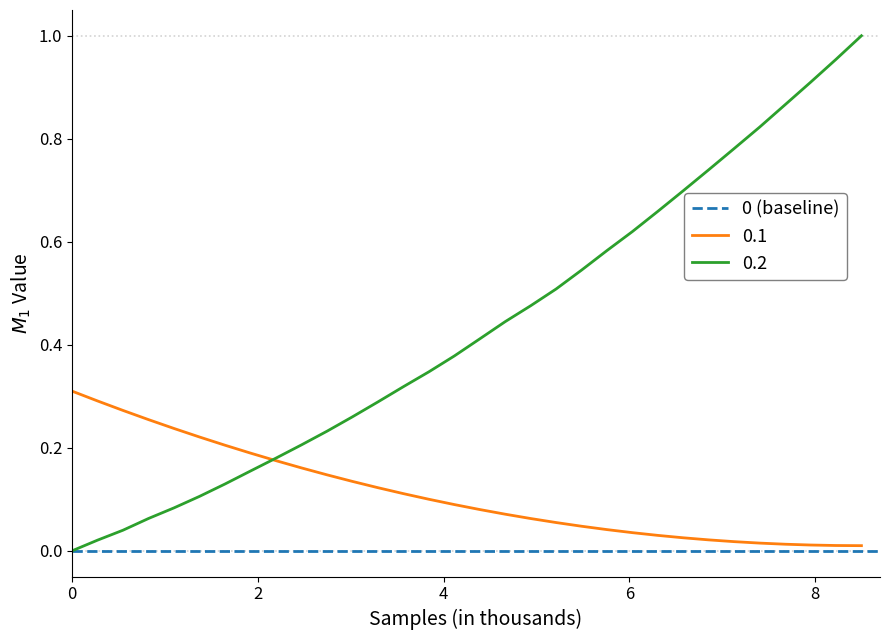

What is the label of the 29th point from the right?

6